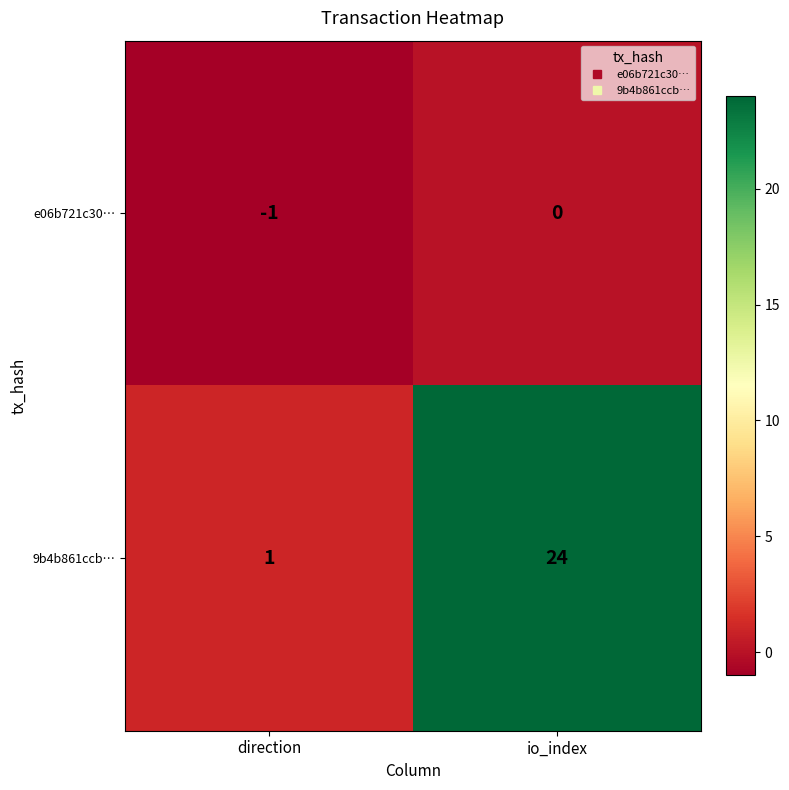

Reading right to left, transcribe all the data shown in this chart.

e06b721c30…: 0	-1
9b4b861ccb…: 24	1